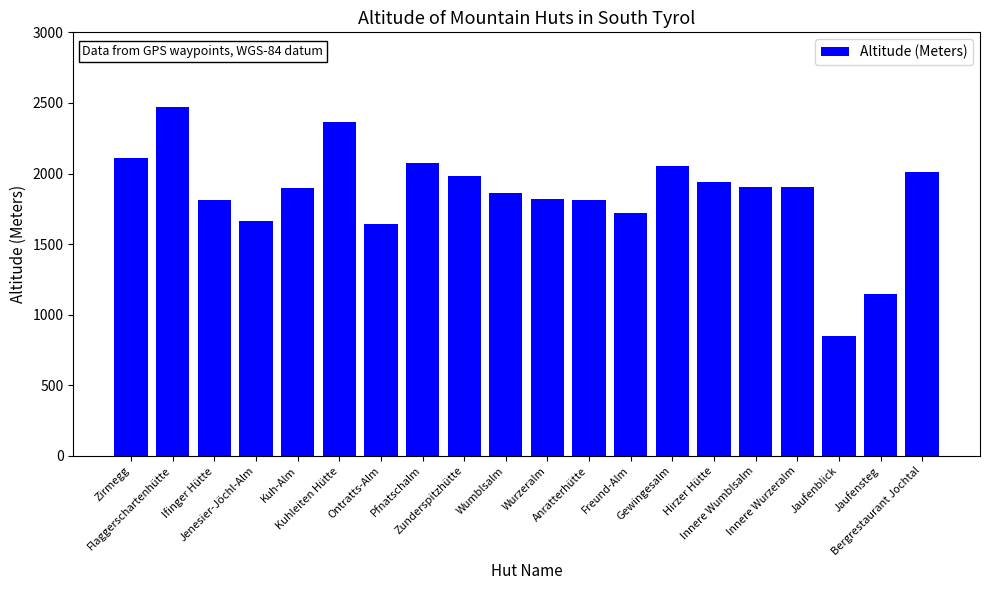

What is the maximum value shown in the chart?

2471